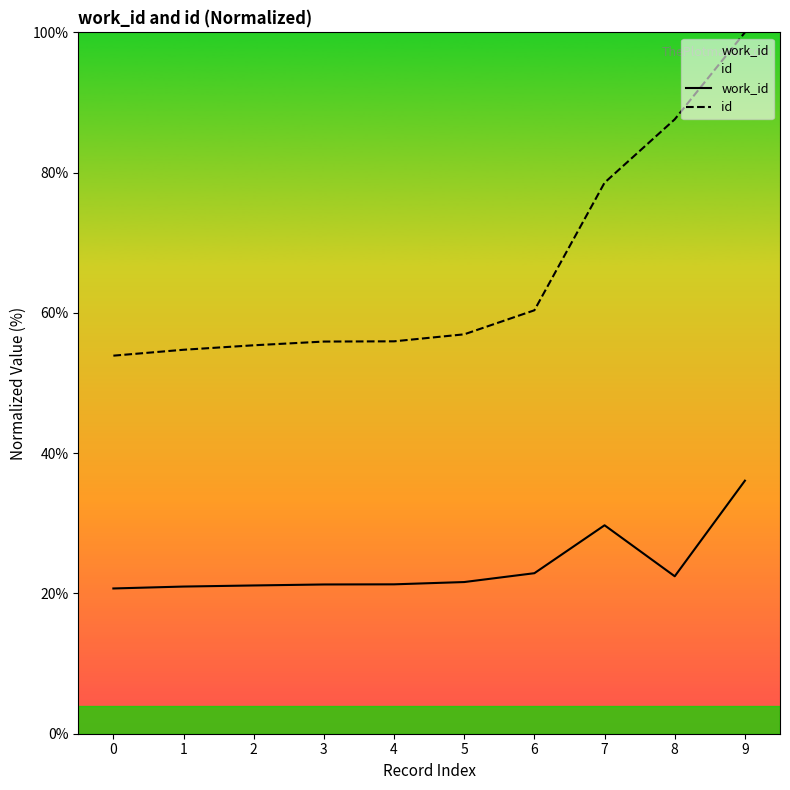

What are all the series names shown in the legend?

work_id, id